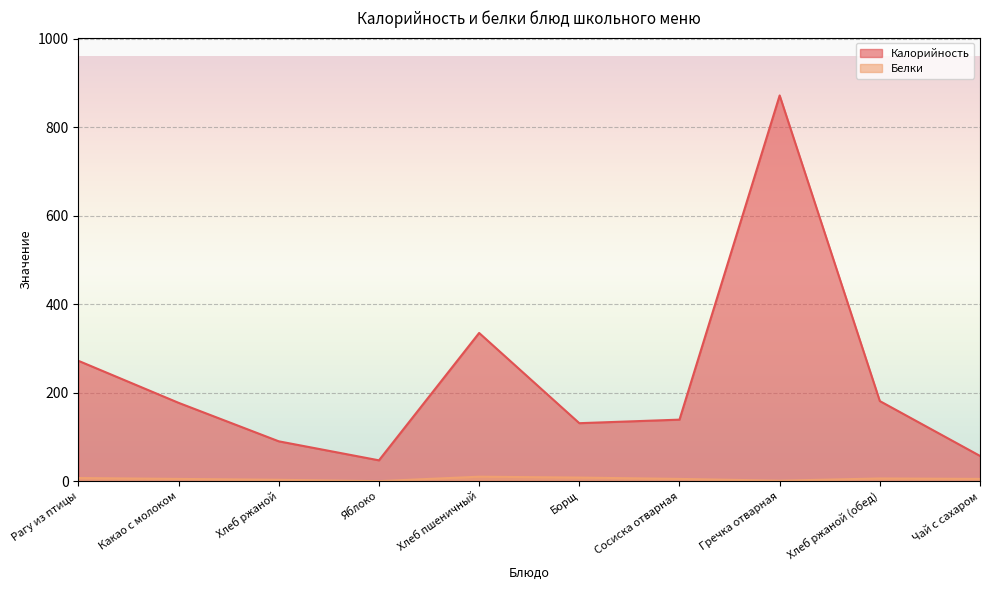

Reading left to right, what are all the values shown in this chart?

Калорийность: 272	177	90	47	335	131	139	872	181	57
Белки: 7	5	3	0	10	8	5	1	6	5